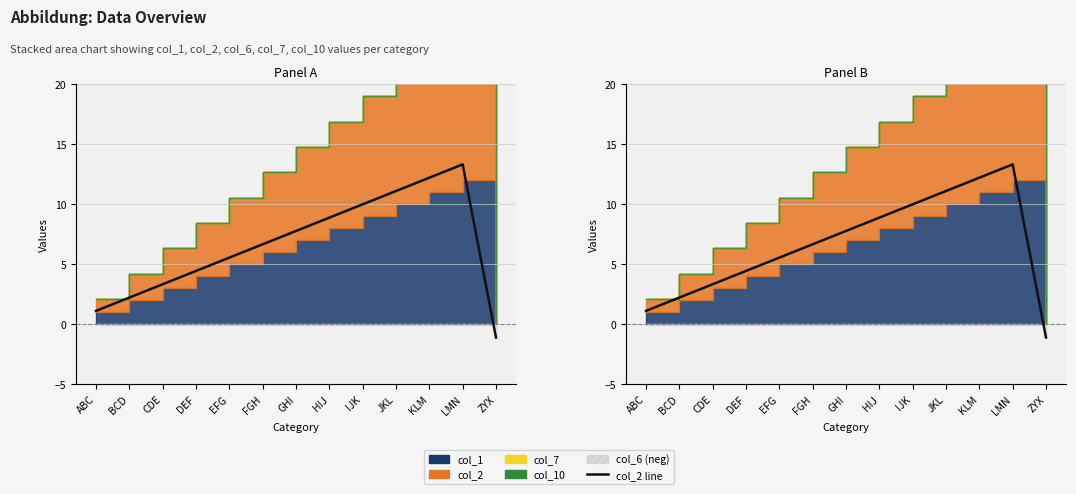

What is the value of the 9th point from the left?

10.0